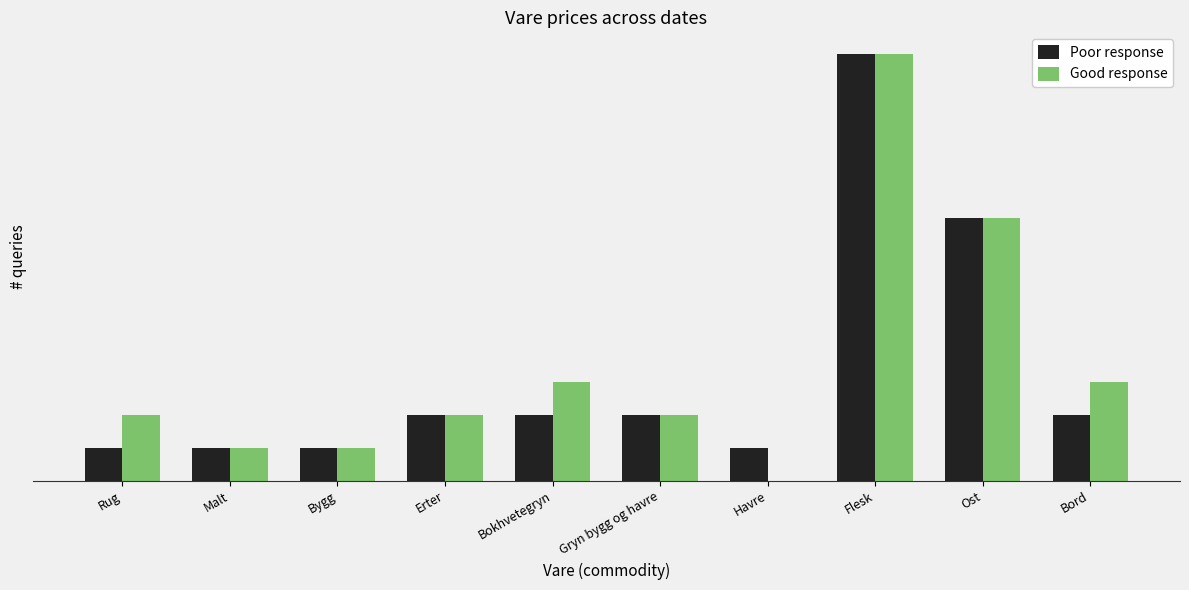

Are the bars horizontal?

No